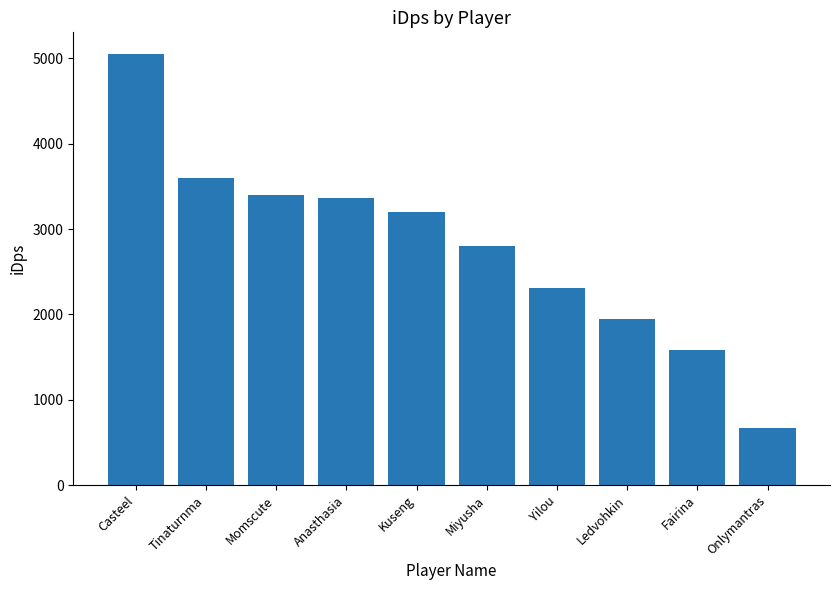

True or false: the data shows 926.5 at Onlymantras.

False